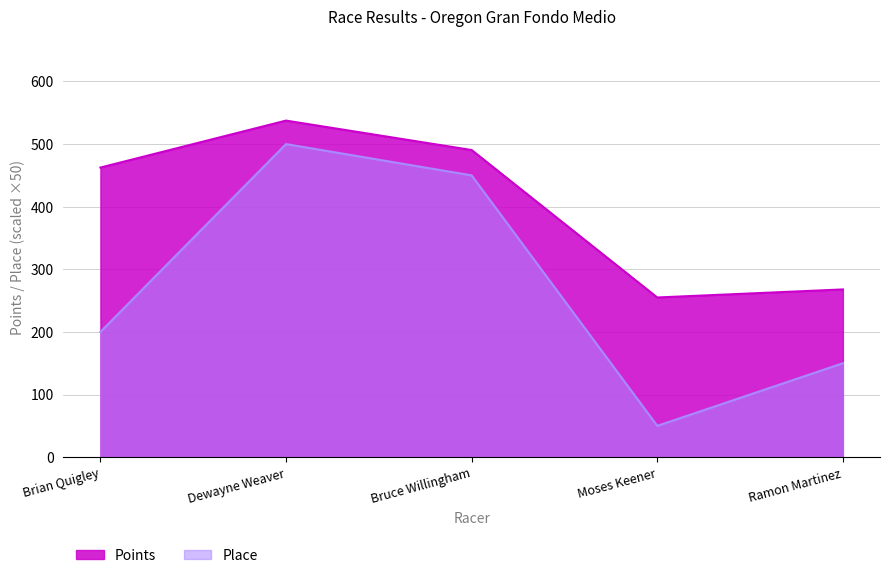

Which series changed the most between Brian Quigley and Ramon Martinez?

Points